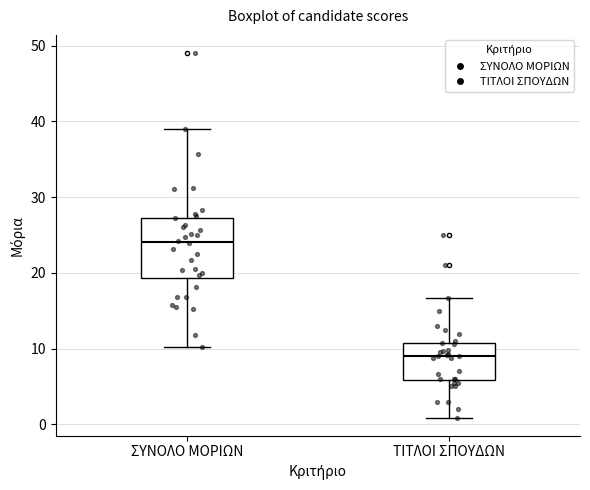

Where does the upper whisker of the box for ΤΙΤΛΟΙ ΣΠΟΥΔΩΝ end on the y-axis? The values are not printed on the chart, so give them approximately, as read against the axis.

17